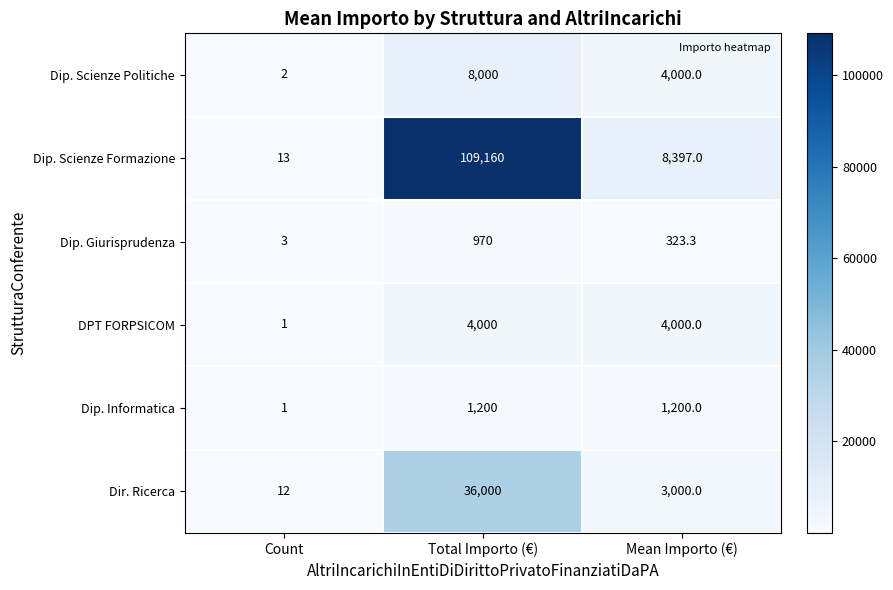

What is the spread (max minus min) of values at Count?

12.0